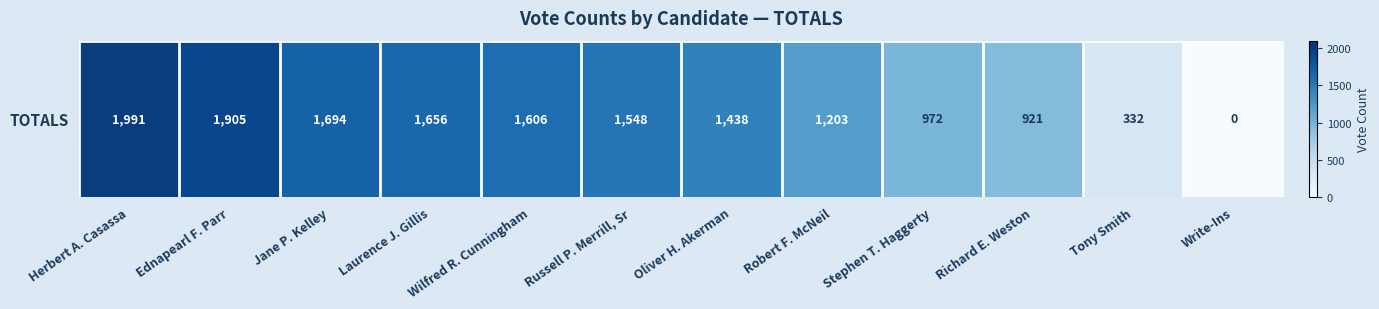

True or false: the data shows 635 at Stephen T. Haggerty.

False